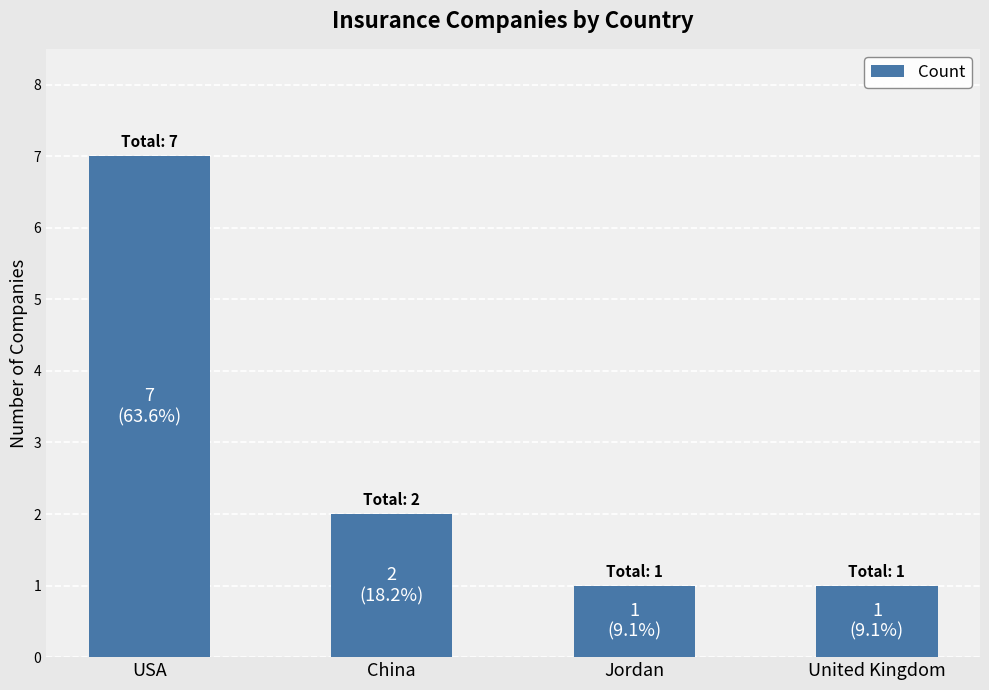

Which label corresponds to the largest value in the chart?

USA